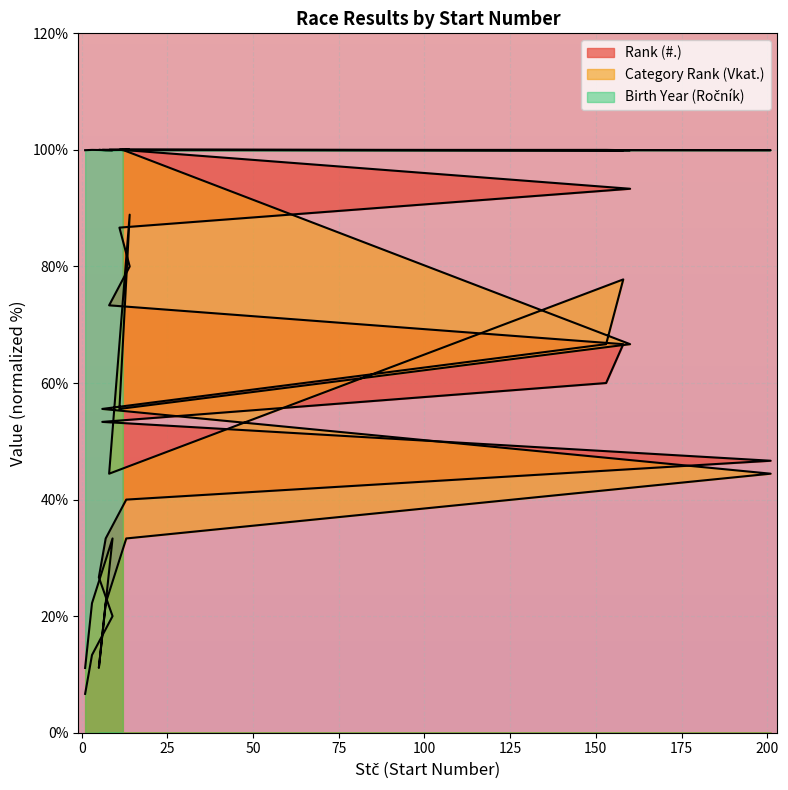

At 158, list the series in order from smallest to largest.

Rank (#.), Category Rank (Vkat.), Birth Year (Ročník)